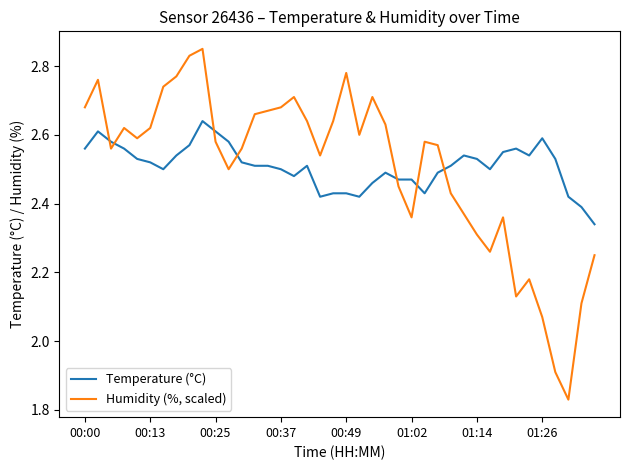

Rank the series by their maximum value, from lowest to highest.

Temperature (°C), Humidity (%, scaled)